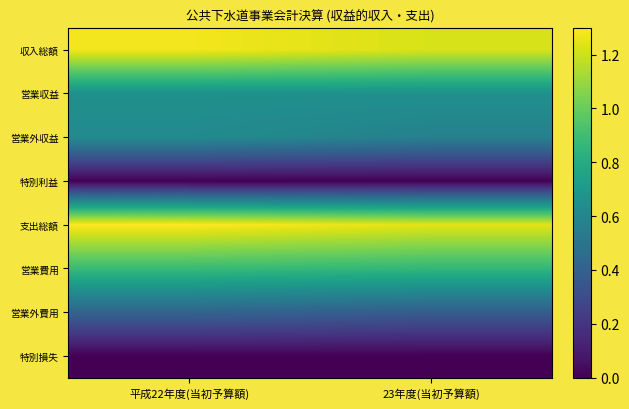

Reading right to left, transcribe all the data shown in this chart.

収入総額: 23年度(当初予算額)=1.2	平成22年度(当初予算額)=1.3
営業収益: 23年度(当初予算額)=0.7	平成22年度(当初予算額)=0.7
営業外収益: 23年度(当初予算額)=0.6	平成22年度(当初予算額)=0.6
特別利益: 23年度(当初予算額)=0.0	平成22年度(当初予算額)=0.0
支出総額: 23年度(当初予算額)=1.2	平成22年度(当初予算額)=1.3
営業費用: 23年度(当初予算額)=0.9	平成22年度(当初予算額)=0.9
営業外費用: 23年度(当初予算額)=0.4	平成22年度(当初予算額)=0.4
特別損失: 23年度(当初予算額)=0.0	平成22年度(当初予算額)=0.0